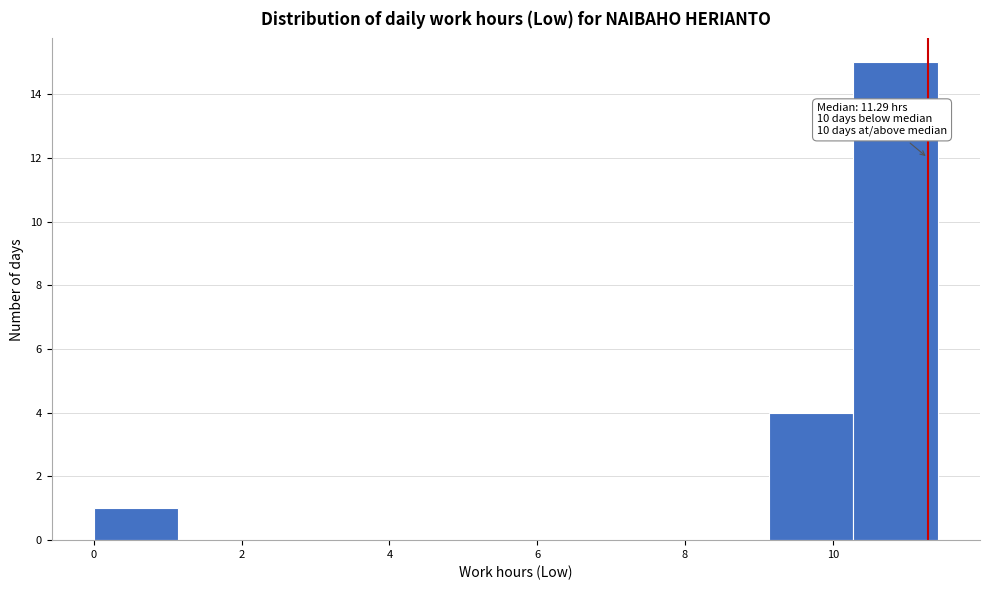

Which range on the x-axis has the tallest bar?

10.2 to 11.4